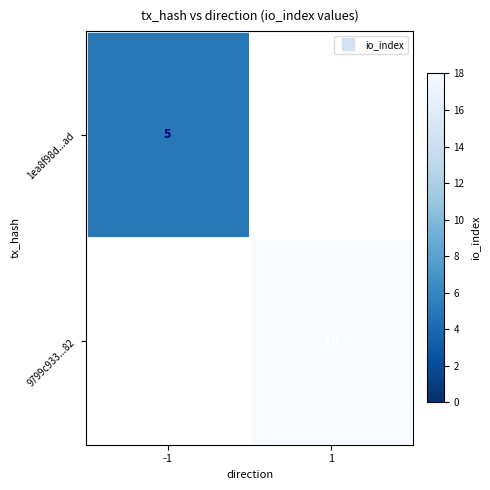

True or false: 1ea8f98d...ad has a value of 6.9 at -1.

False